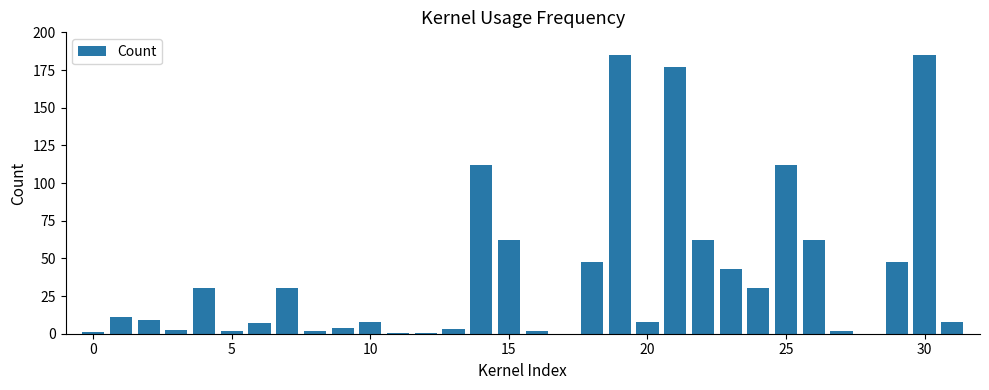

What is the sum of all values?

1256.2